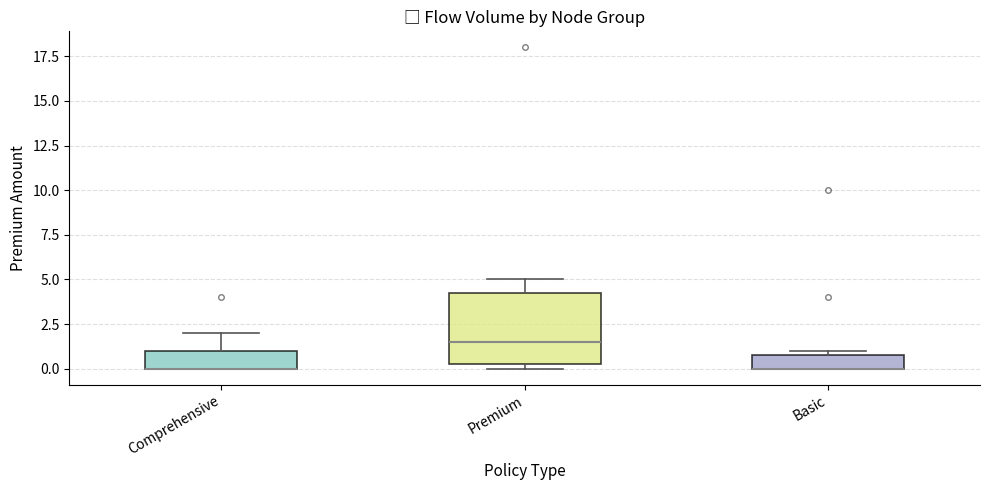

Reading left to right, transcribe this box plot: for each box, give where its median line is, the range the box spans, and where its two whiskers end, as read against the y-axis. The values are not printed on the chart, so give them approximately, as read against the axis.

Comprehensive: median 0.0 (drawn on the box's lower edge), box 0.0 to 1.0, whiskers 0.0 to 2.0
Premium: median 1.5, box 0.5 to 4.5, whiskers 0.0 to 5.0
Basic: median 0.0 (drawn on the box's lower edge), box 0.0 to 1.0, whiskers 0.0 to 1.0 (just above the box's upper edge)